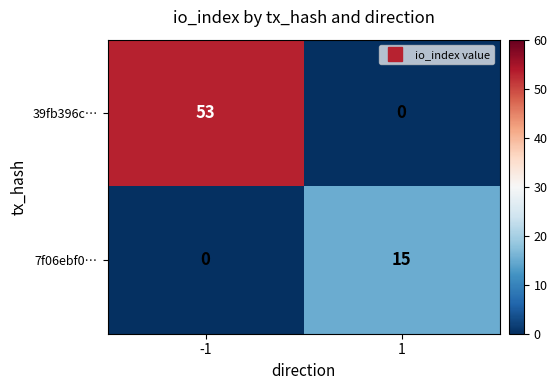

What is the sum of the 39fb396c… values at 1 and -1?

53